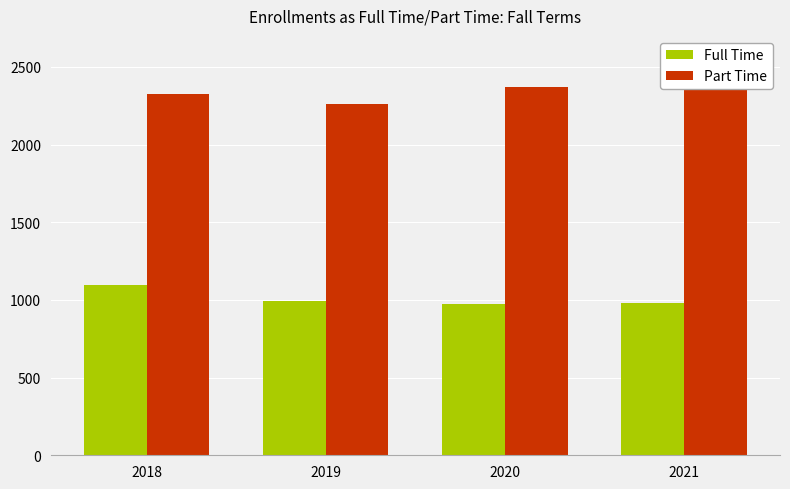

What is the highest value of the Part Time series?

2374